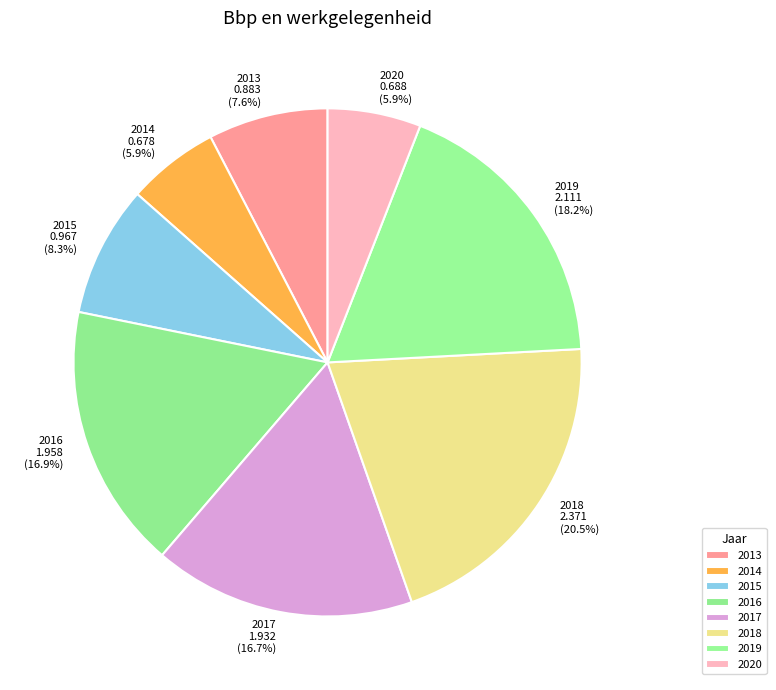

Combined, do 2019 and 2017 account for over 50%?

No